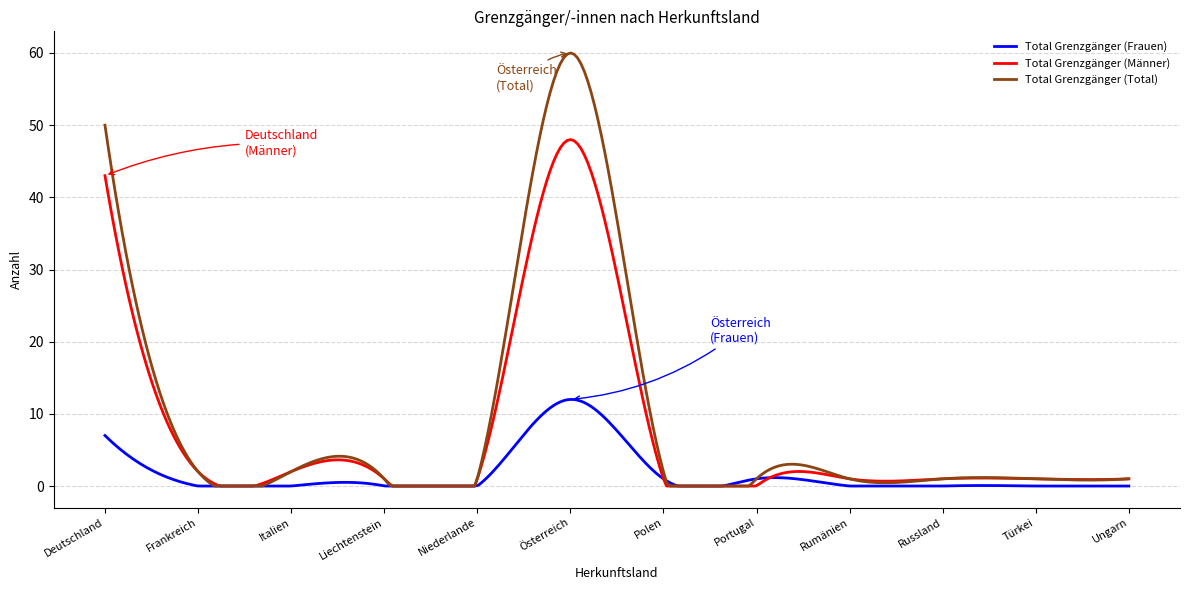

What are all the series names shown in the legend?

Total Grenzgänger (Frauen), Total Grenzgänger (Männer), Total Grenzgänger (Total)